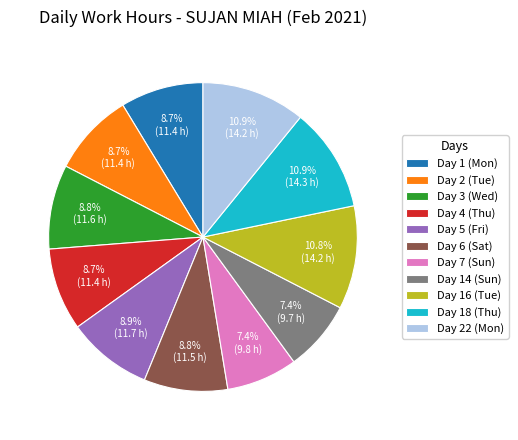

To the nearest percent, what is the difference between the Day 3 (Wed) and Day 14 (Sun) slice percentages?

1%